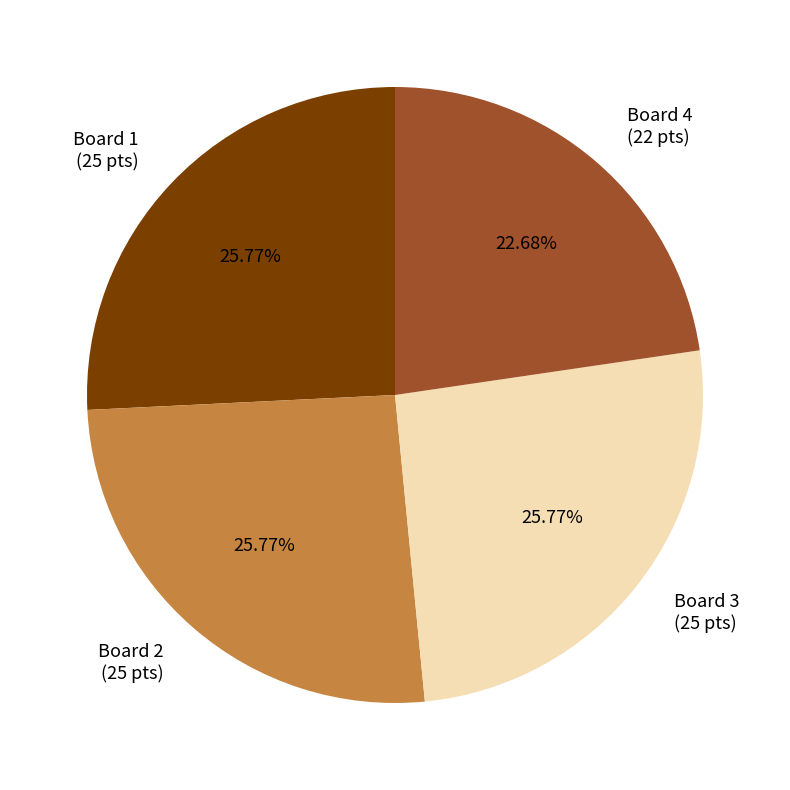

To the nearest percent, what portion does Board 2 represent?

26%